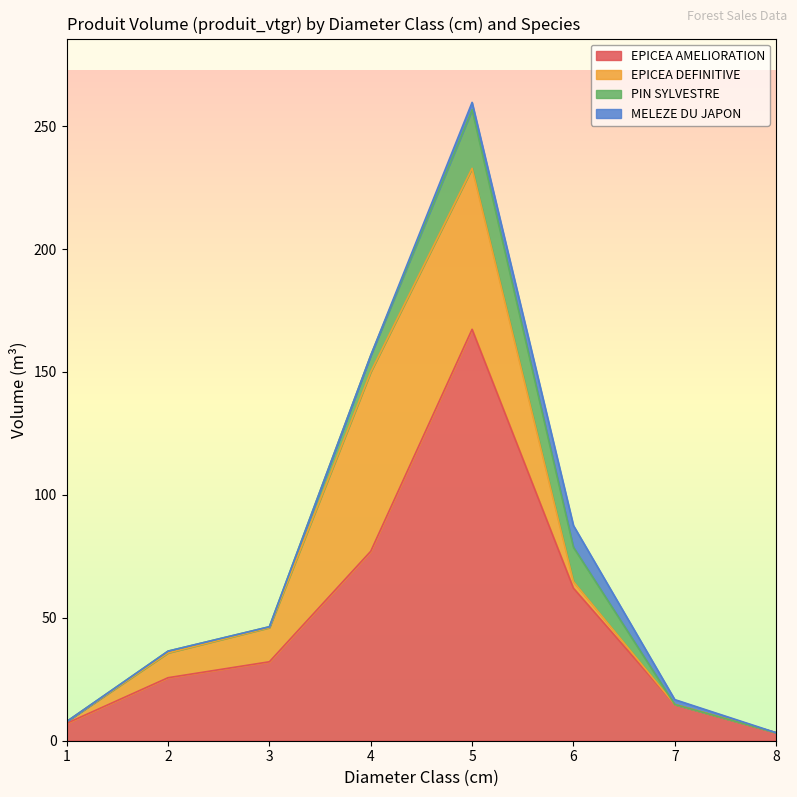

Count the number of data series in this chart.

4